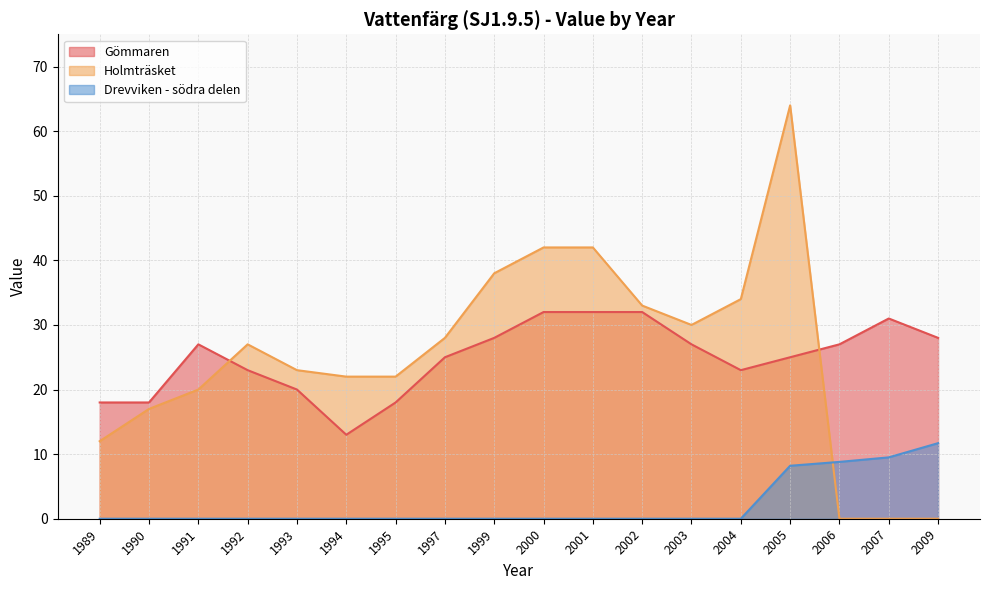

What is the value of the Gömmaren point at the 12th from the left?

32.0